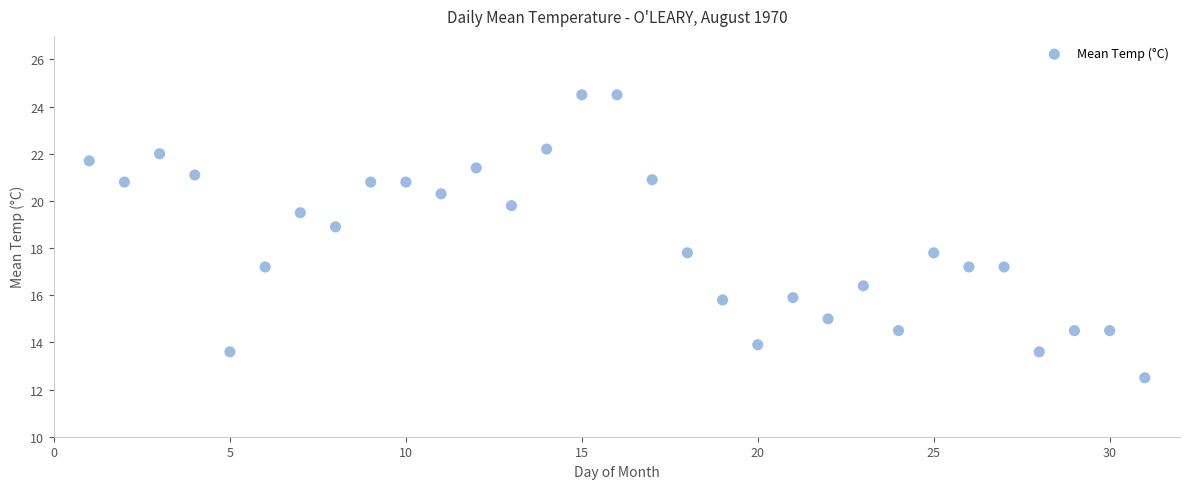

What is the range of X values (max minus min)?

30.0